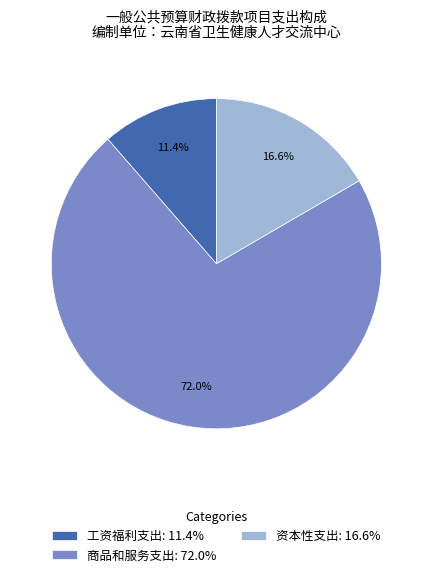

Which slice is the largest?

商品和服务支出: 72.0%